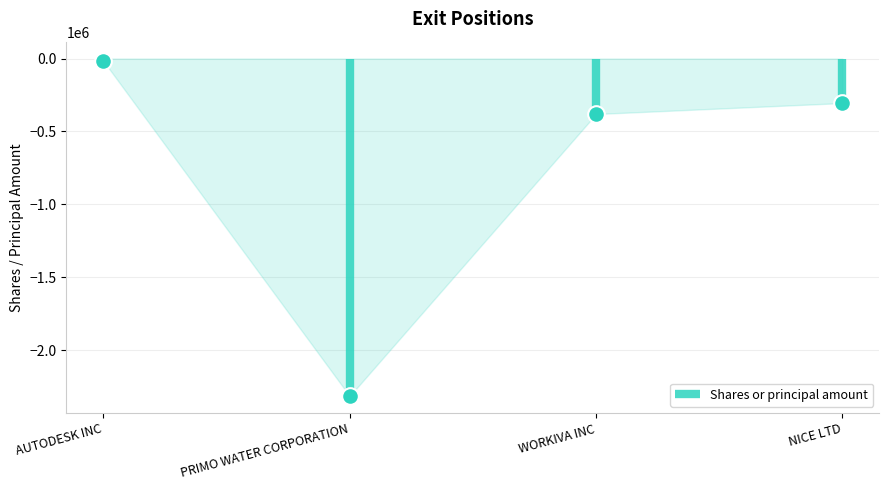

True or false: Shares or principal amount and Value cross at least once.

False